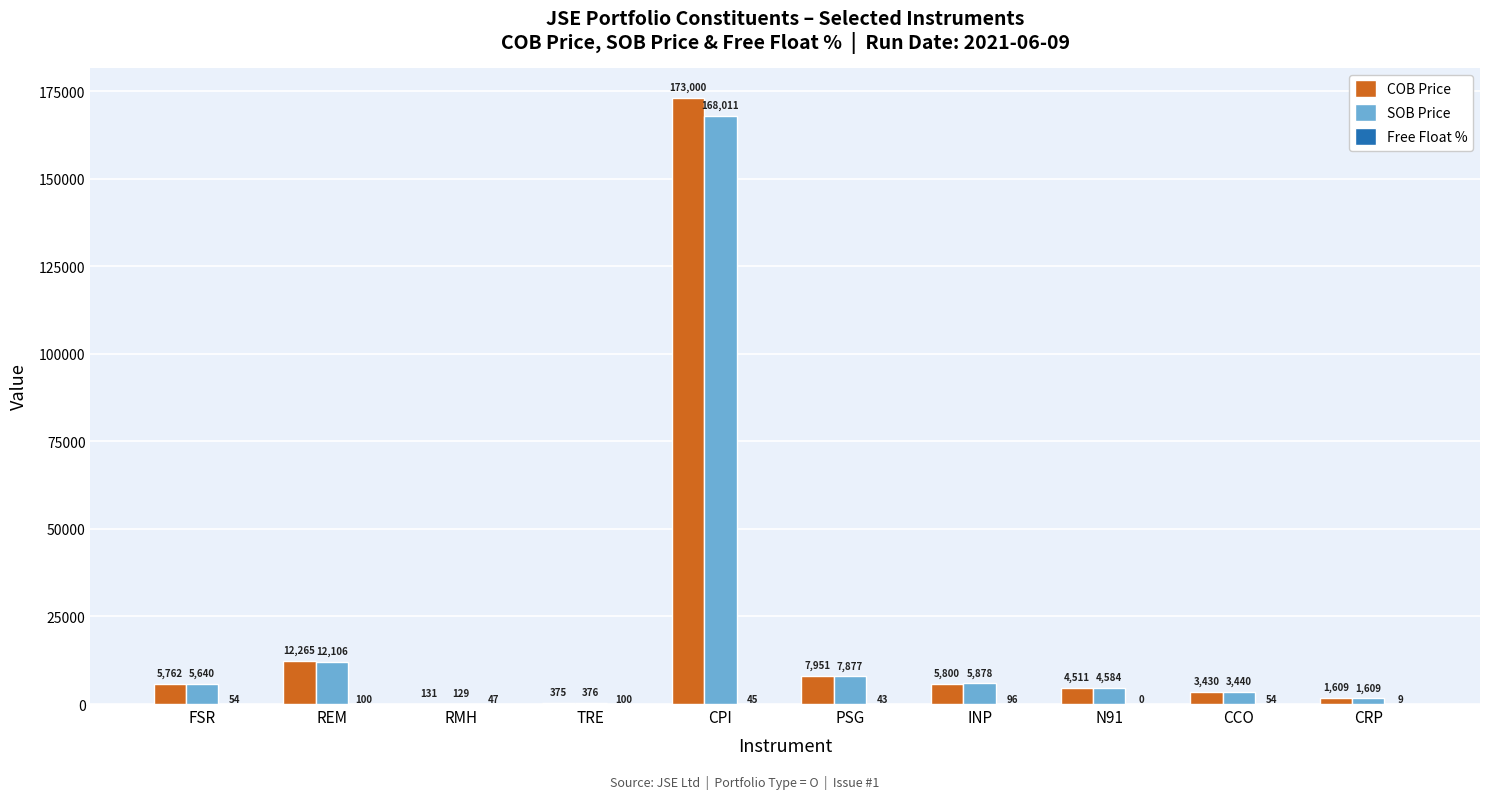

Does the chart contain stacked bars?

No